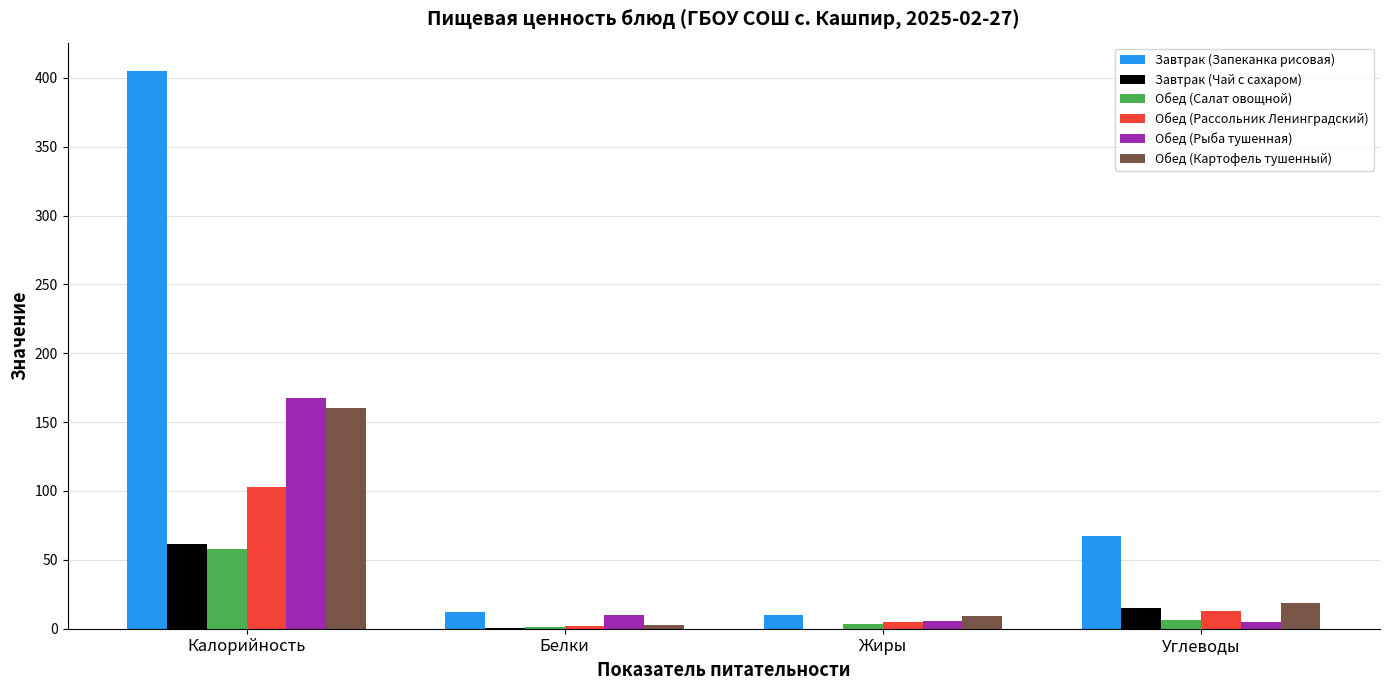

Which series has the largest total across all categories?

Завтрак (Запеканка рисовая)